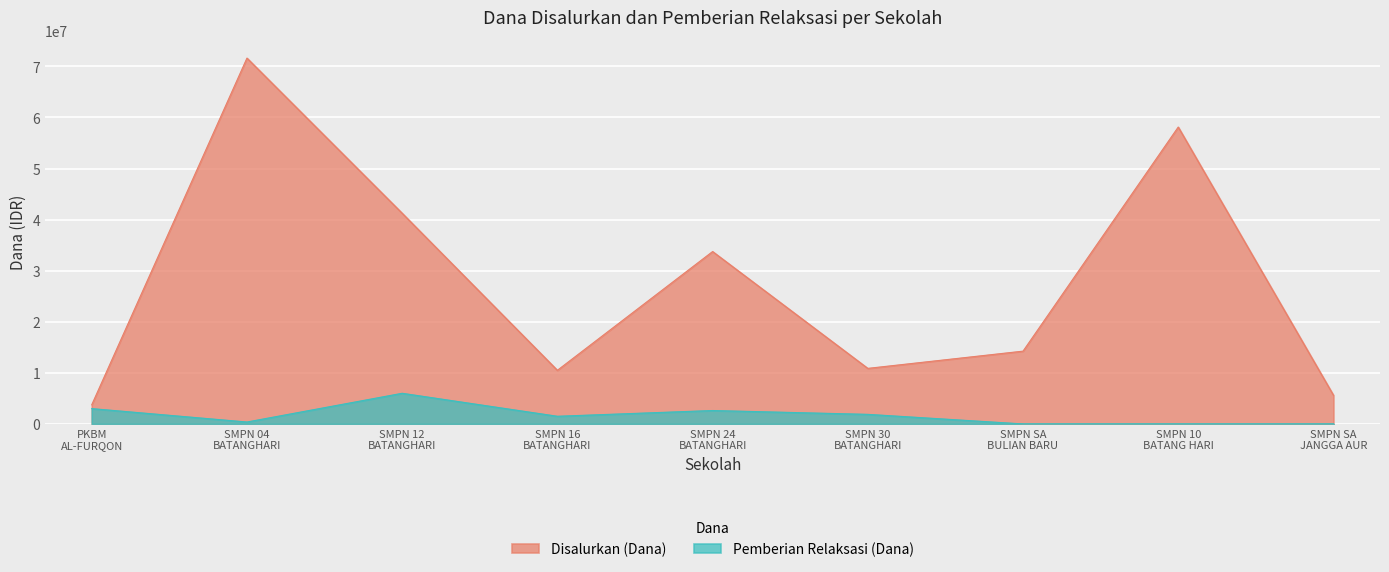

Is it true that Pemberian Relaksasi (Dana) equals 998895 at PKBM AL-FURQON?

False